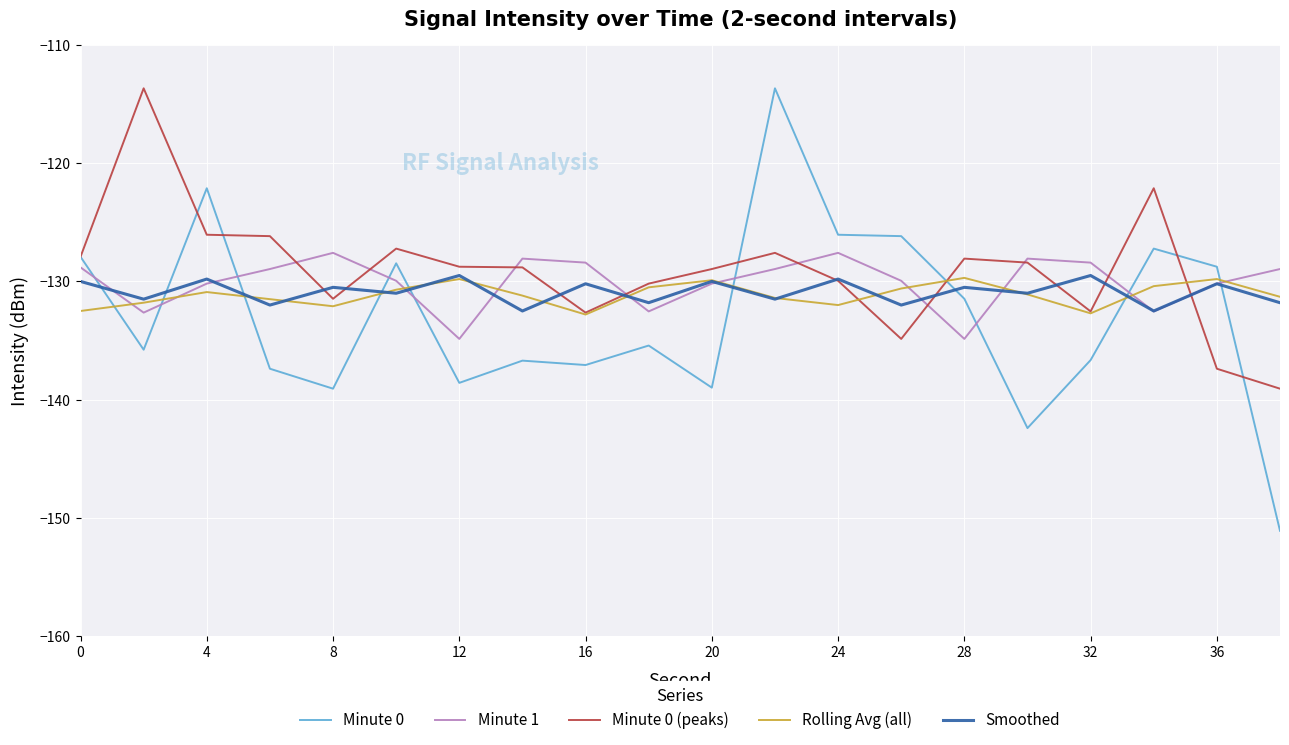

Which series has the largest range (max minus min)?

Minute 0